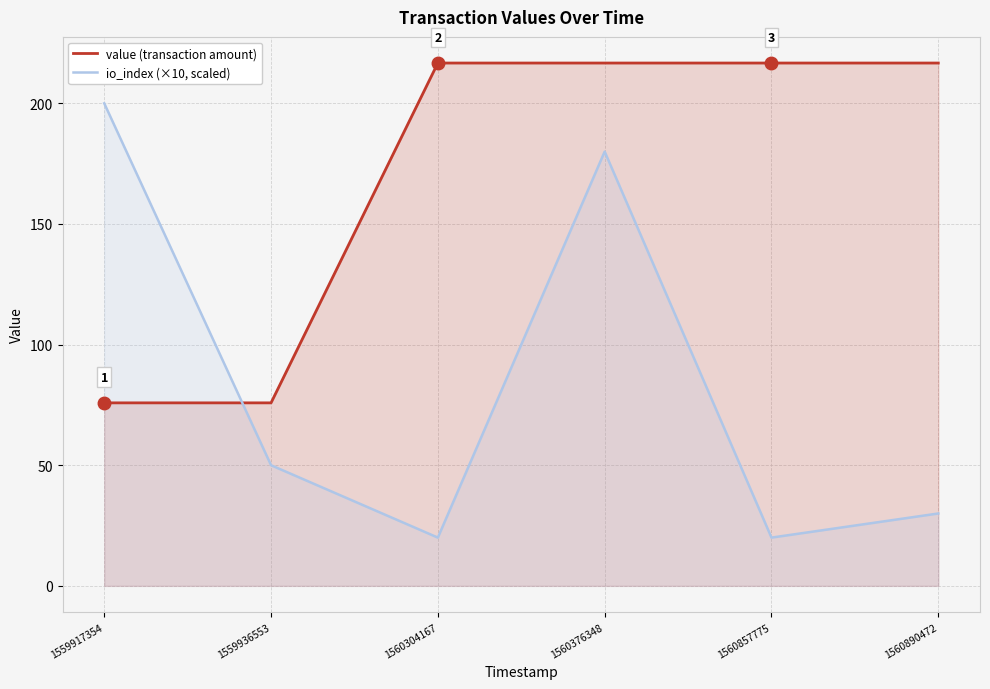

At which category does io_index (×10, scaled) reach its first local valley?

1560304167